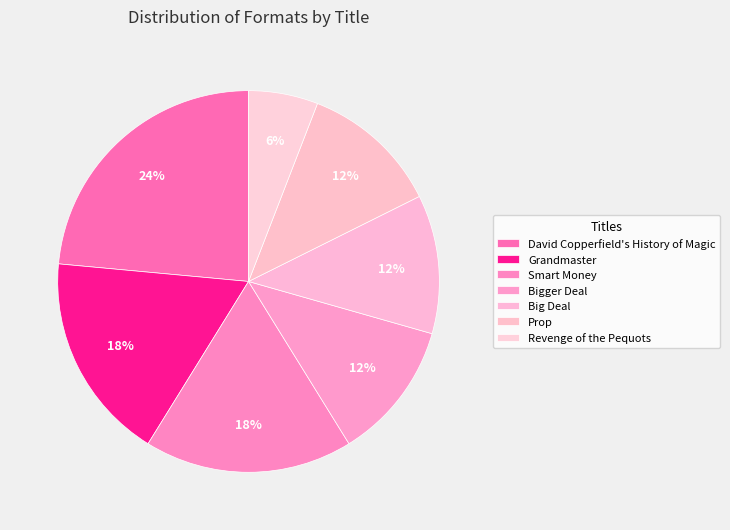

To the nearest percent, what is the difference between the largest and smallest slice percentages?

18%